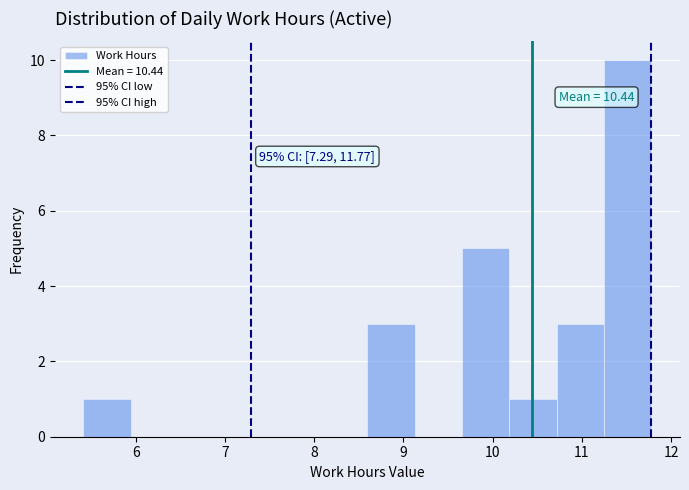

Over which range of the x-axis is the bar tallest?

11.2 to 11.8